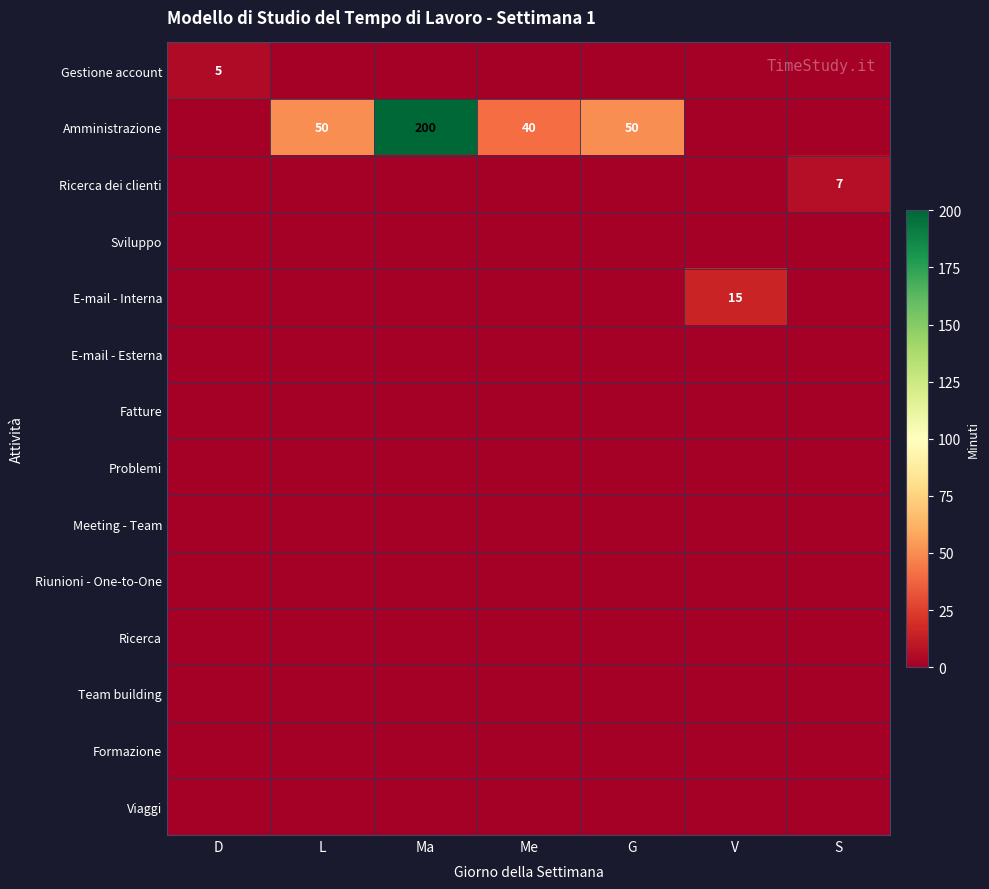

How many series are shown in this chart?

14